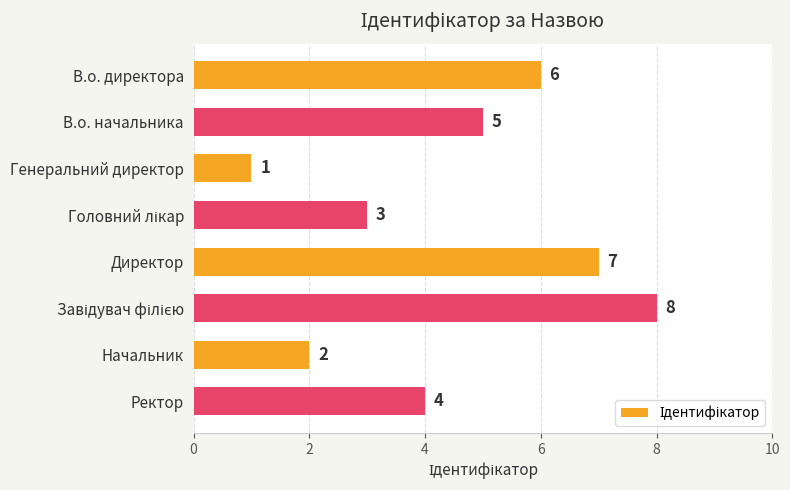

Approximately how many times larger is the value at Директор compared to В.о. директора?

1.2